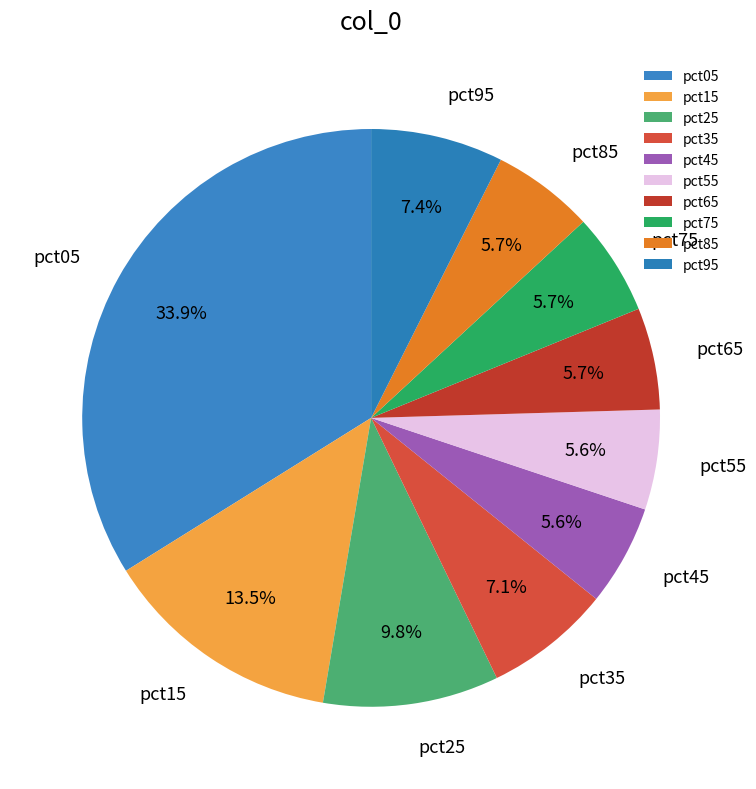

How much of the chart is everything except pct15?

86.5%